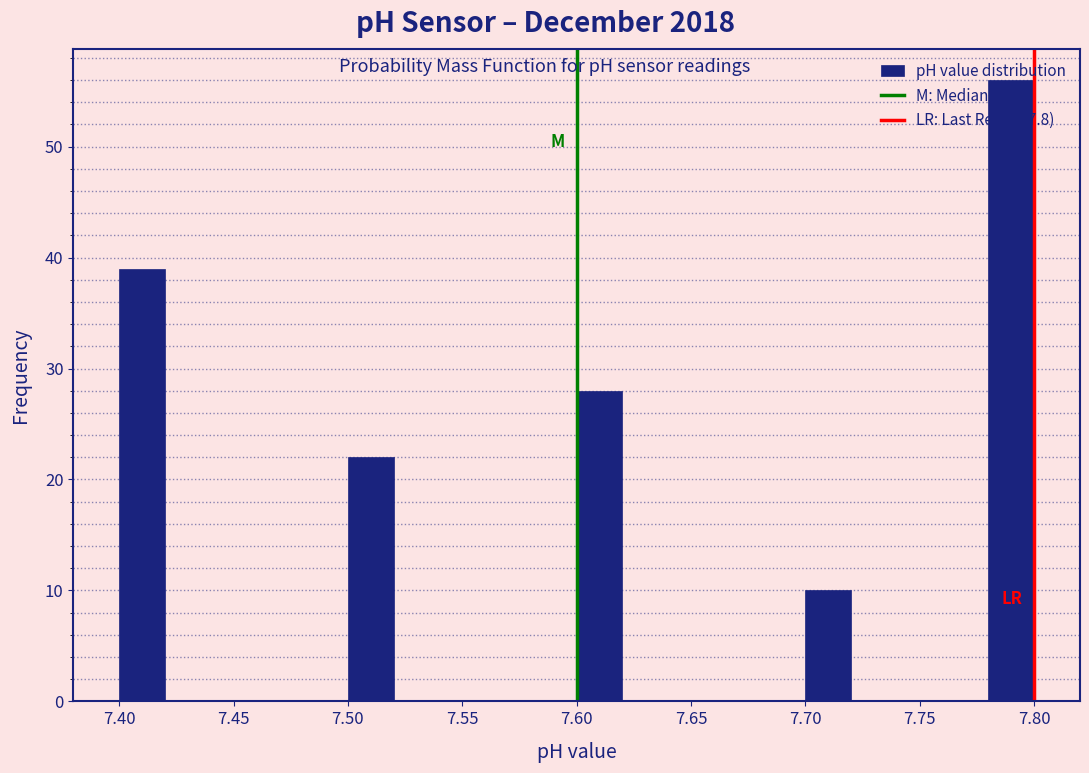

Reading left to right, transcribe this chart: for each bar, give the range it covers on the x-axis and its height. The values are not printed on the chart, so give them approximately, as read against the axis.

7.40 to 7.42: 39
7.42 to 7.44: 0
7.44 to 7.46: 0
7.46 to 7.48: 0
7.48 to 7.50: 0
7.50 to 7.52: 22
7.52 to 7.54: 0
7.54 to 7.56: 0
7.56 to 7.58: 0
7.58 to 7.60: 0
7.60 to 7.62: 28
7.62 to 7.64: 0
7.64 to 7.66: 0
7.66 to 7.68: 0
7.68 to 7.70: 0
7.70 to 7.72: 10
7.72 to 7.74: 0
7.74 to 7.76: 0
7.76 to 7.78: 0
7.78 to 7.80: 56